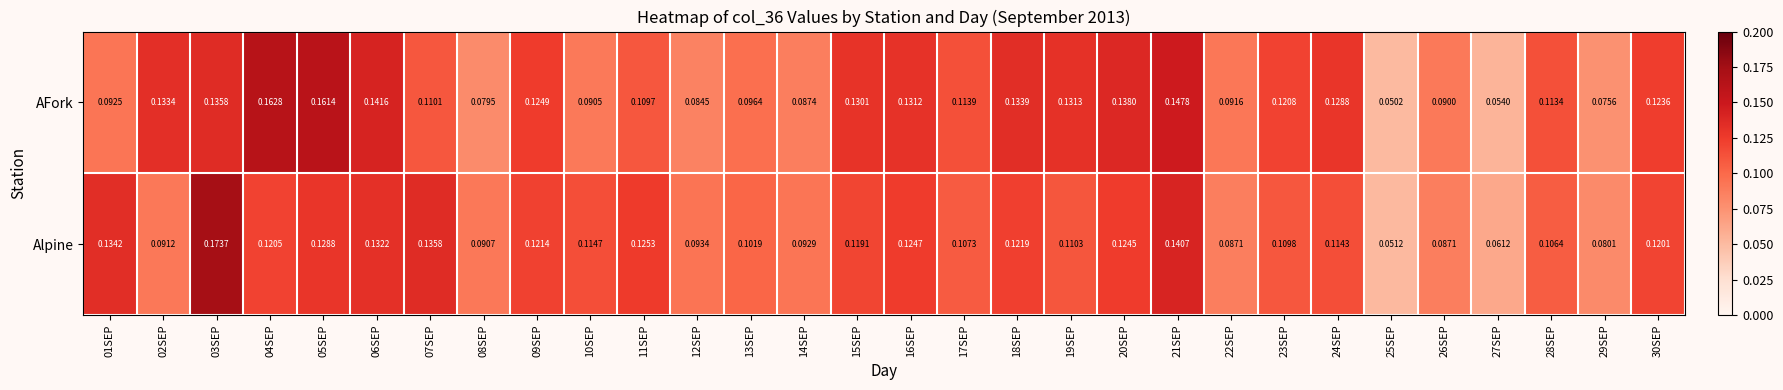

At 13SEP, list the series in order from smallest to largest.

AFork, Alpine